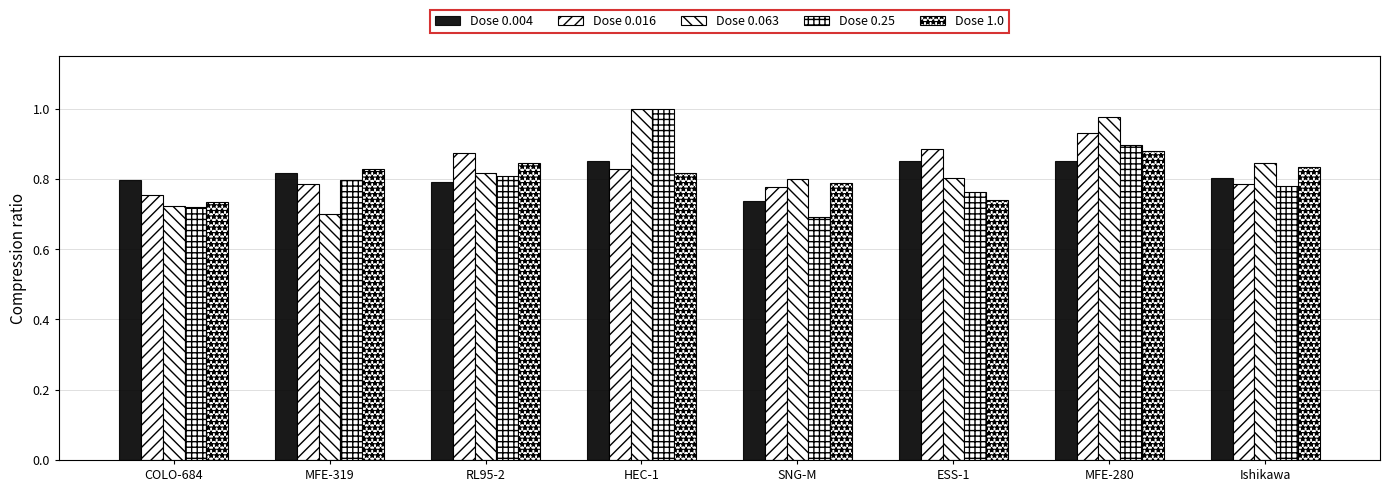

What is the lowest value of the Dose 0.016 series?

0.8